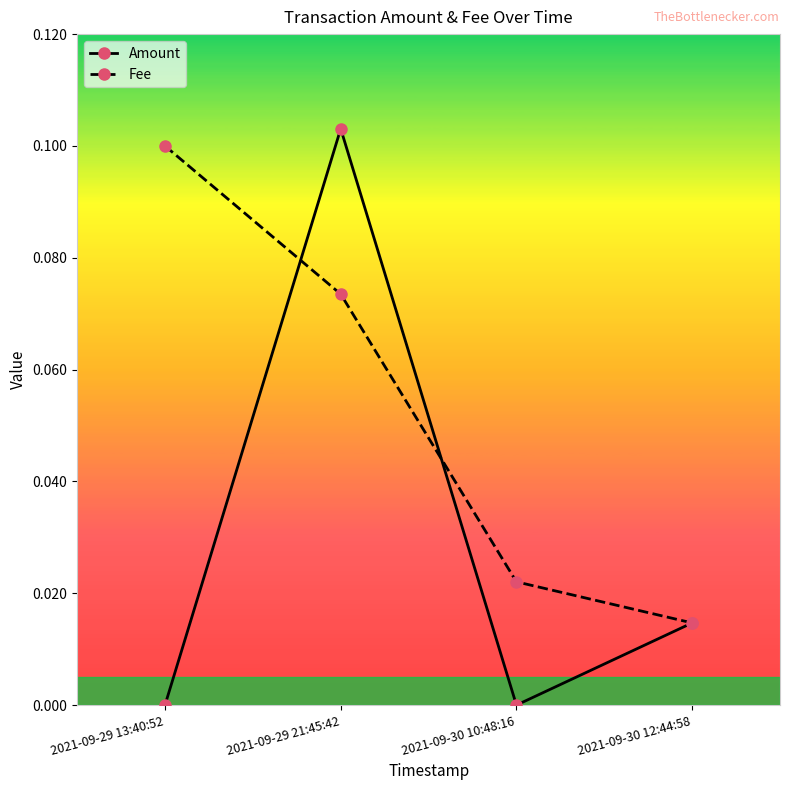

What is the label of the 4th point from the right?

2021-09-29 13:40:52